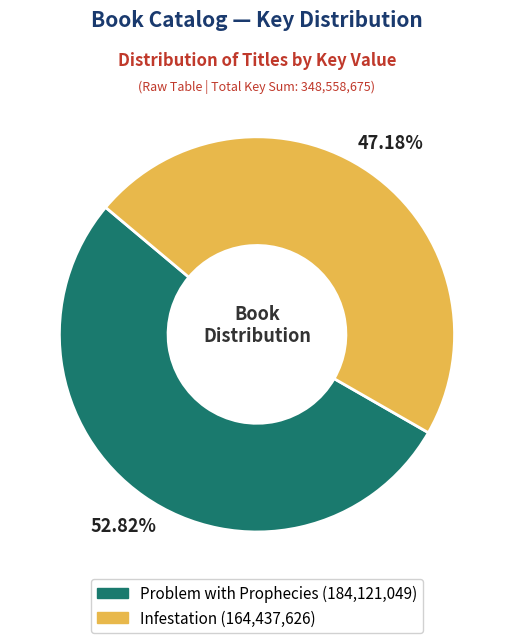

To the nearest percent, what is the combined percentage of Infestation and Problem with Prophecies?

100%